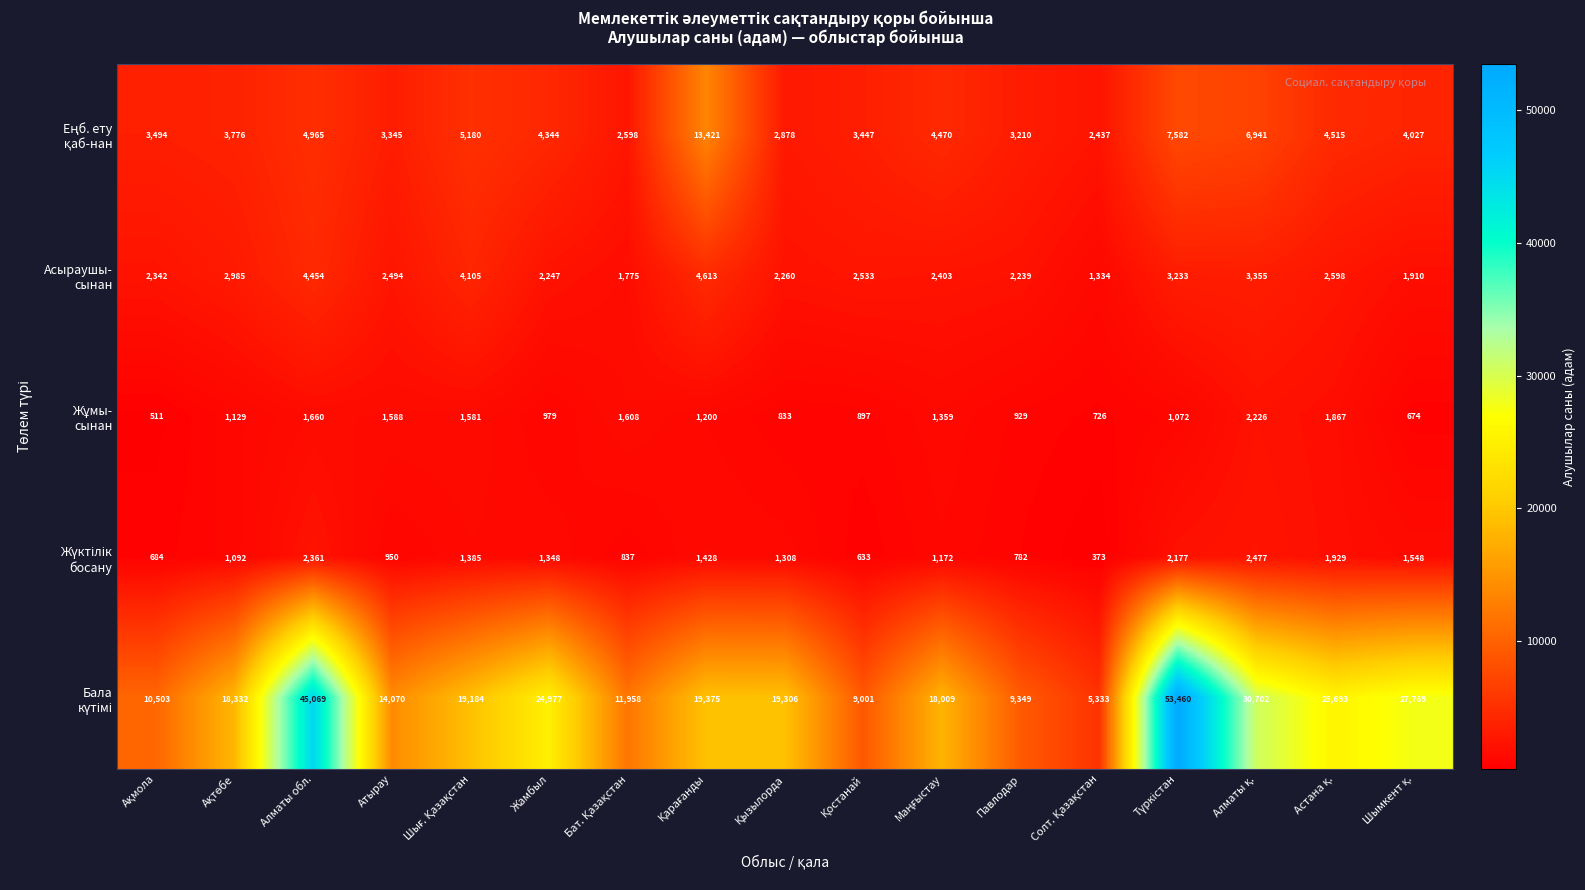

What is the greatest value displayed?

53460